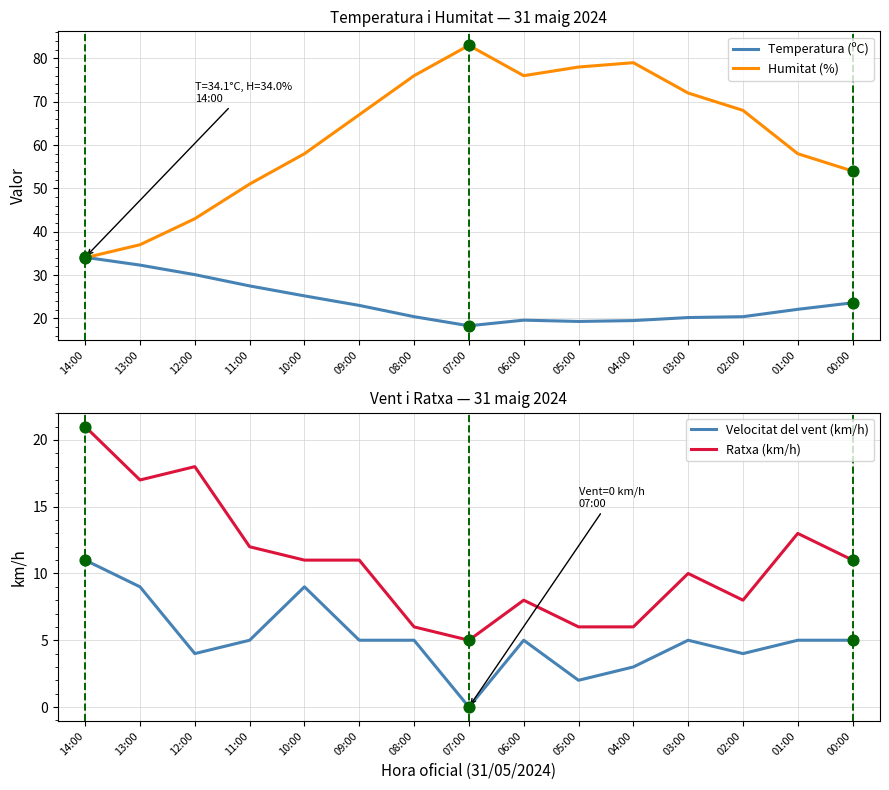

What are all the series names shown in the legend?

Temperatura (ºC), Humitat (%), Velocitat del vent (km/h), Ratxa (km/h)